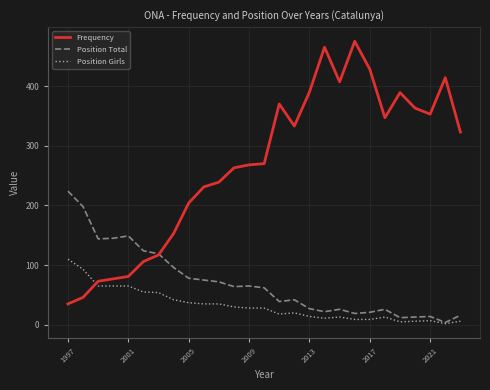

Which series ends up on top after the final intersection of Frequency and Position Girls?

Frequency